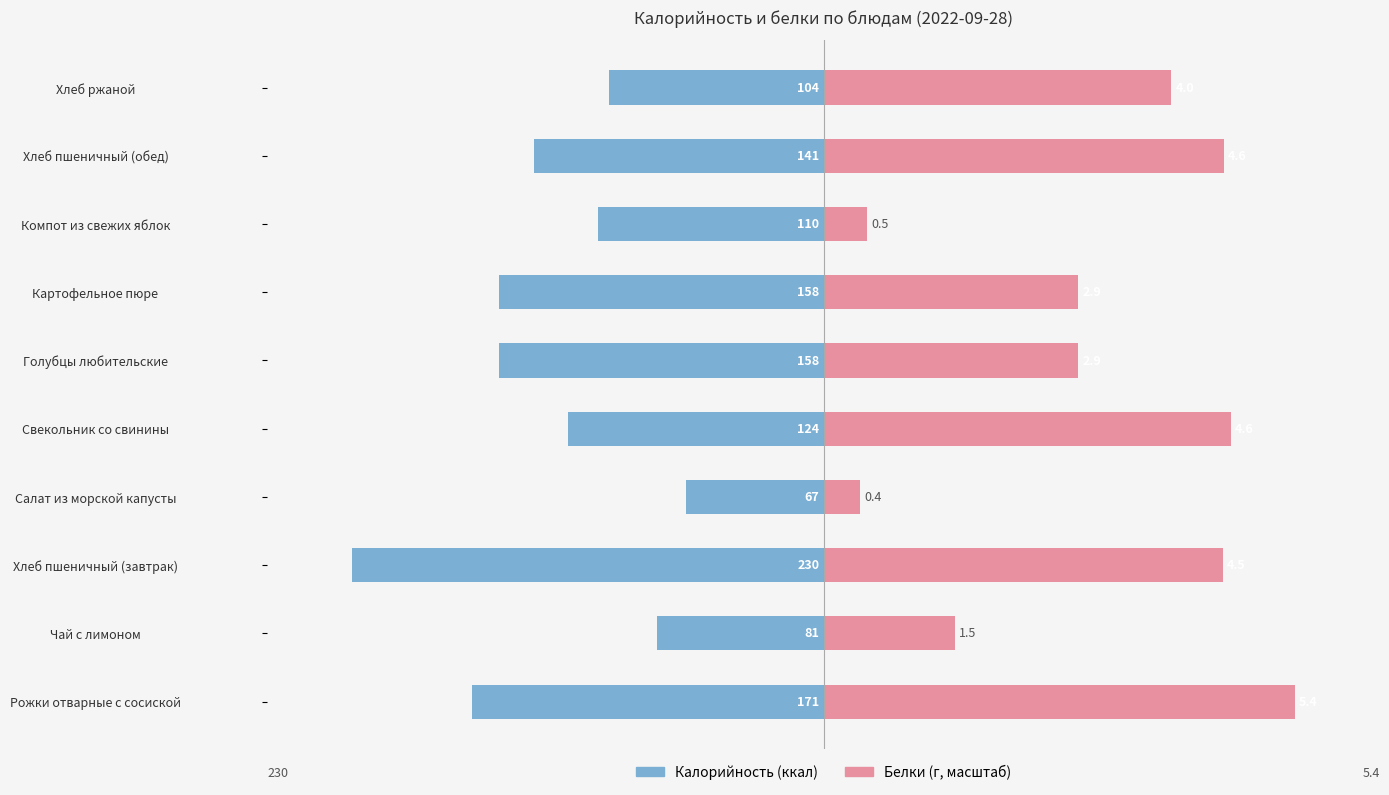

What are all the series names shown in the legend?

Калорийность, Белки